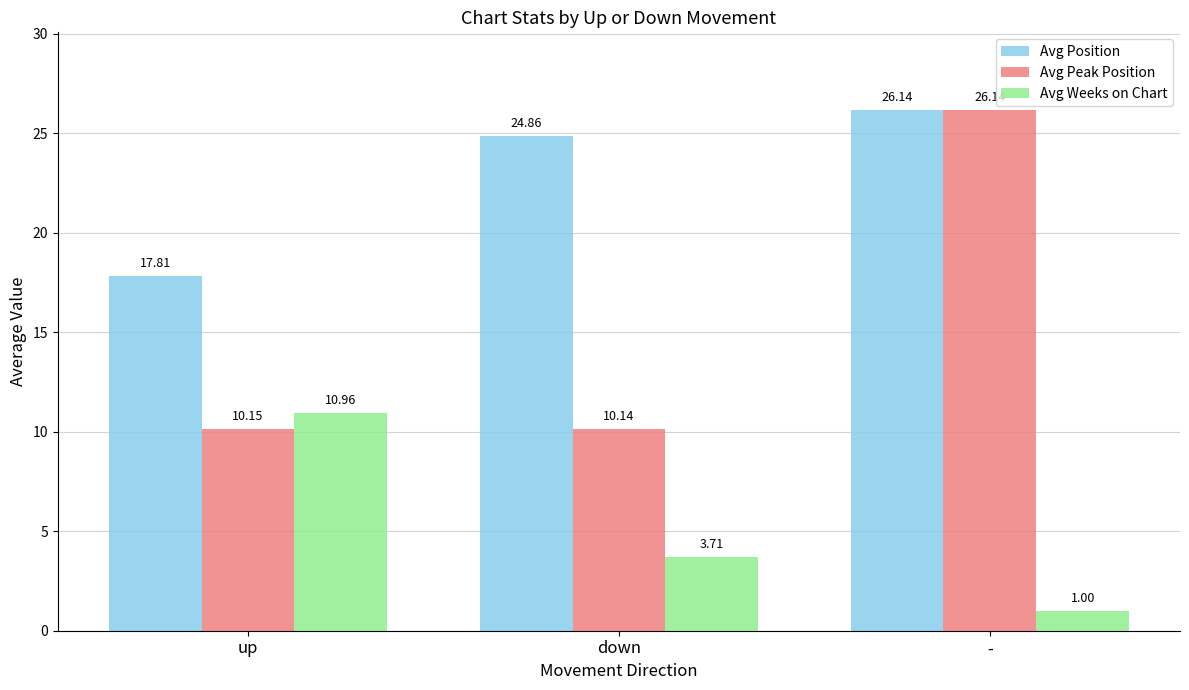

At how many categories does at least one series exceed 6?

3